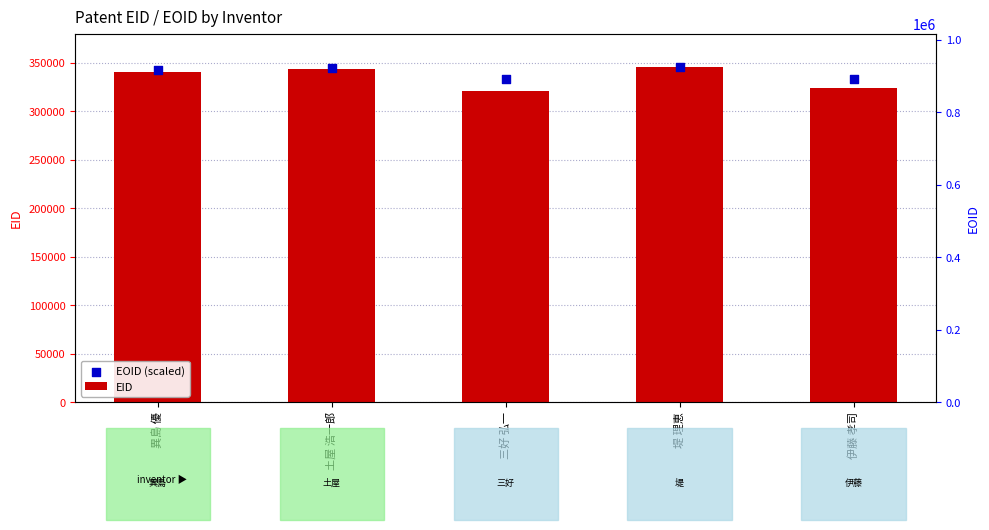

Which series reaches the minimum Y coordinate?

EID